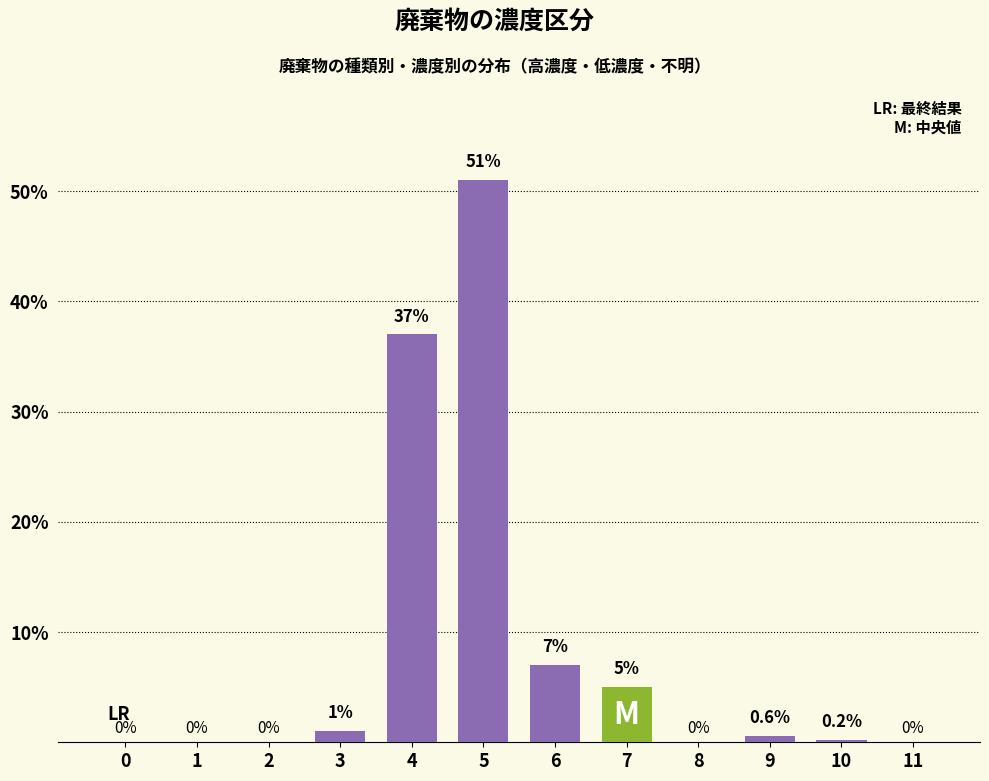

Reading right to left, transcribe all the data shown in this chart.

11=0.0	10=0.2	9=0.6	8=0.0	7=5.0	6=7.0	5=51.0	4=37.0	3=1.0	2=0.0	1=0.0	0=0.0